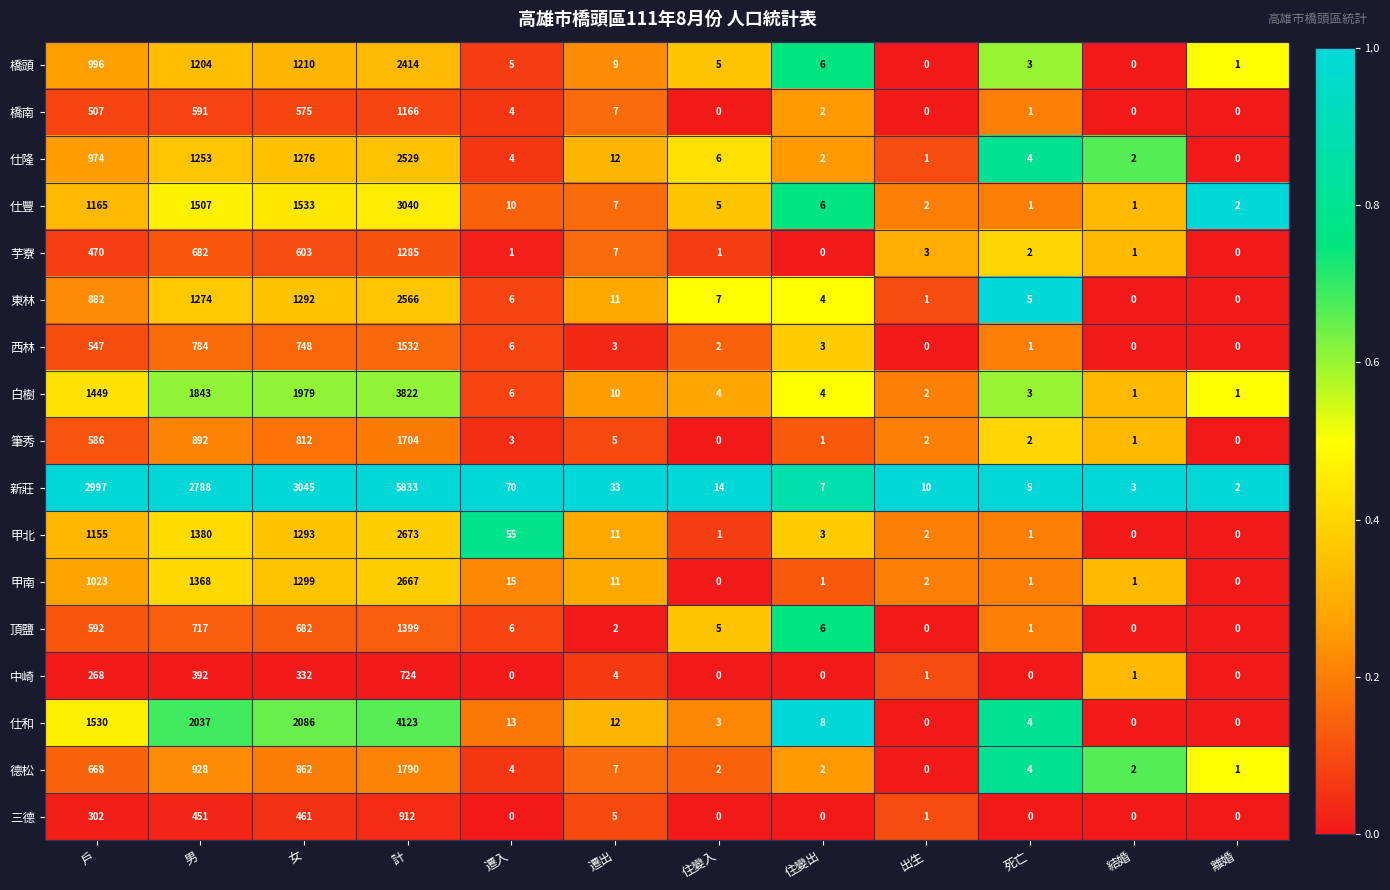

At which category does the chart reach its peak across all series?

計